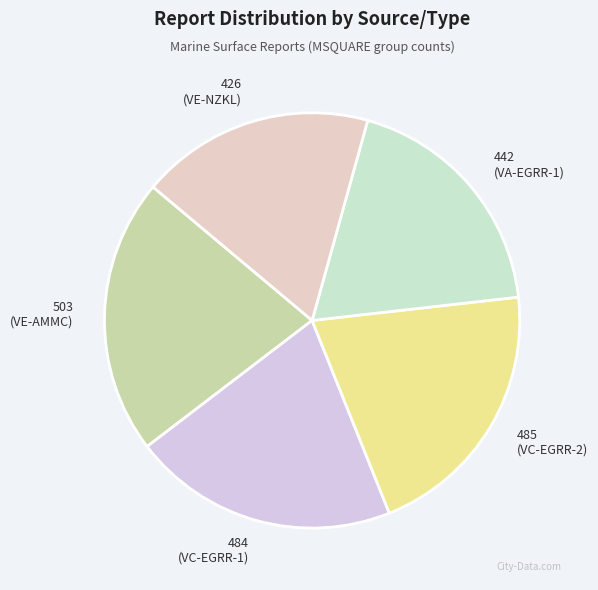

Does any single category account for the majority?

No